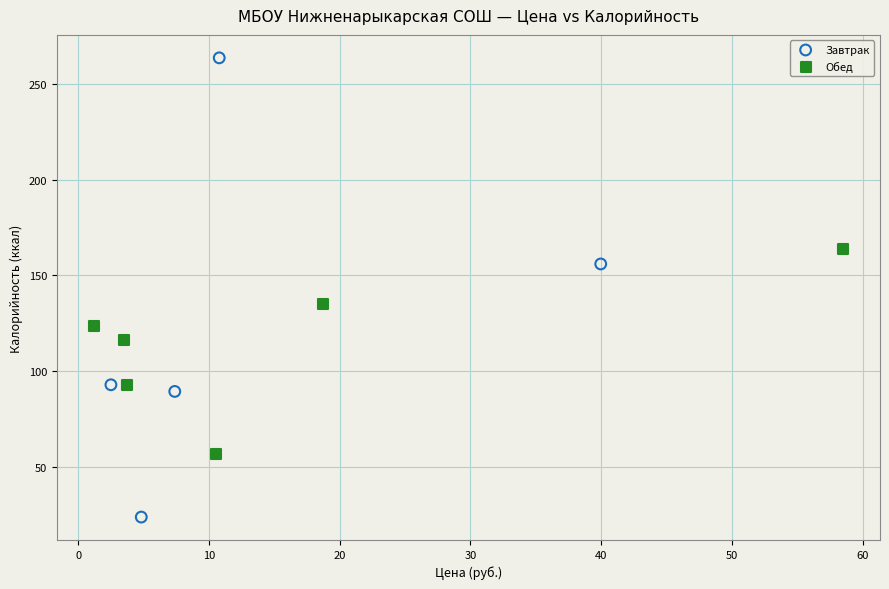

Which series contains the lowest Y value?

Завтрак